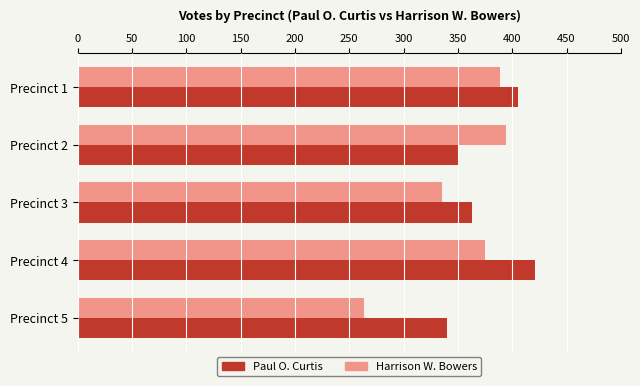

What is the minimum value for Paul O. Curtis?

340